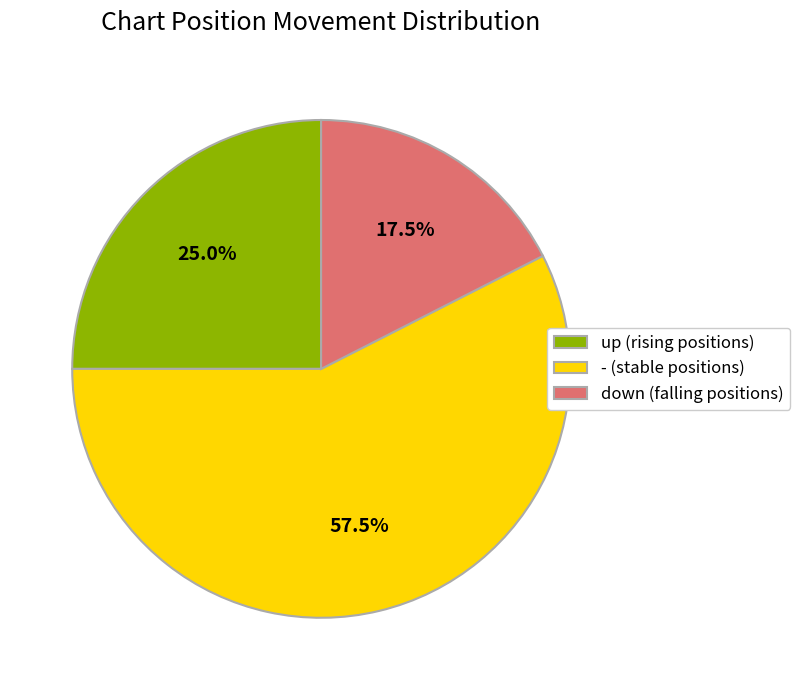

True or false: down accounts for 38% of the total.

False